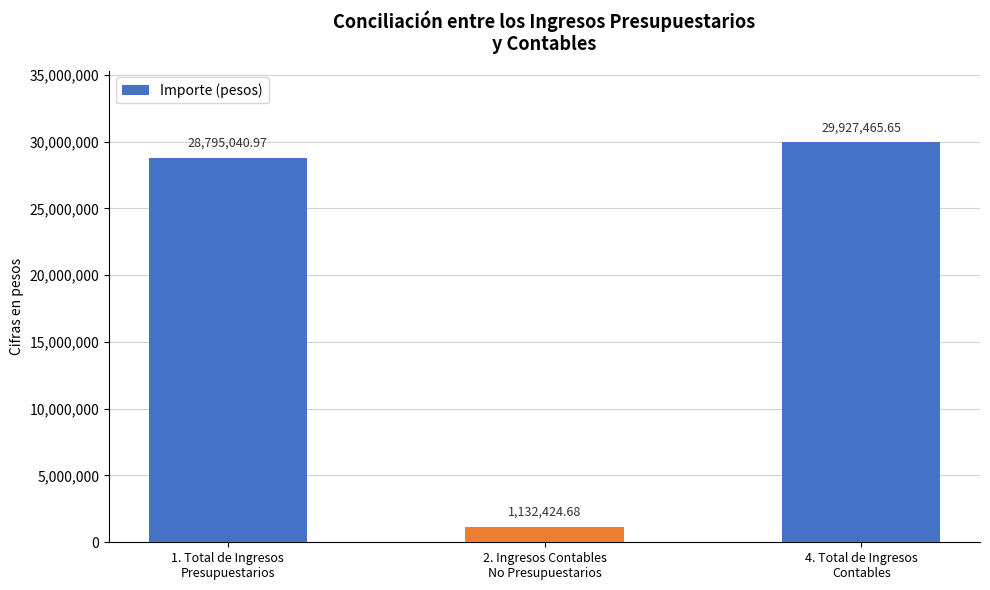

What is the average value?

19951643.8